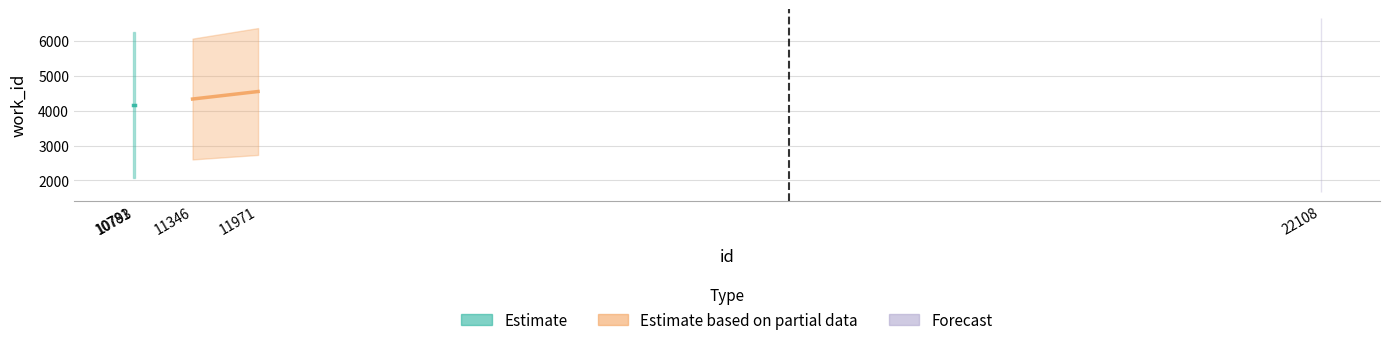

Rank the categories by Estimate value from highest to lowest.

10781, 10793